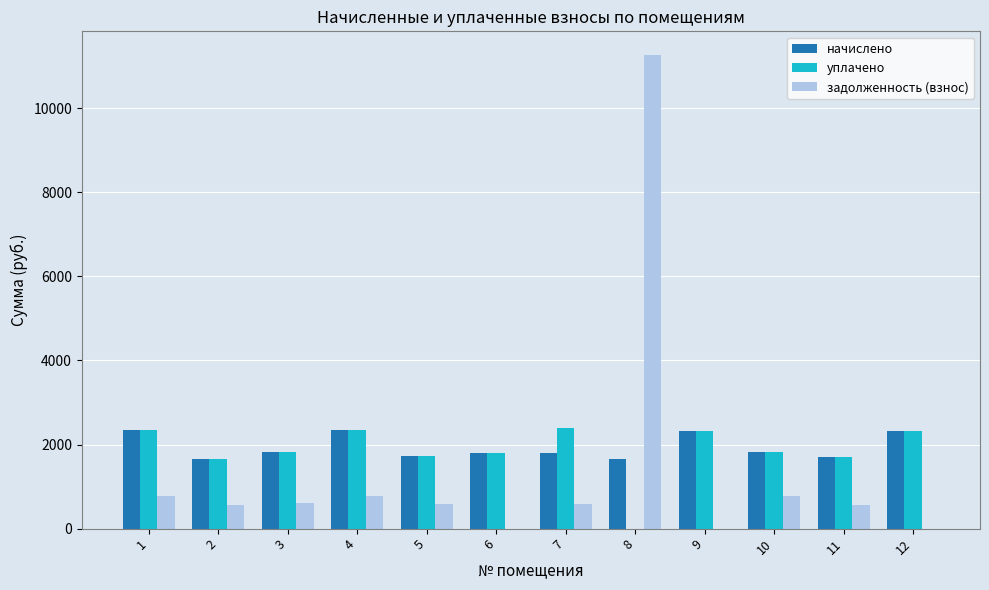

Which series changed the most between 3 and 8?

задолженность (взнос)